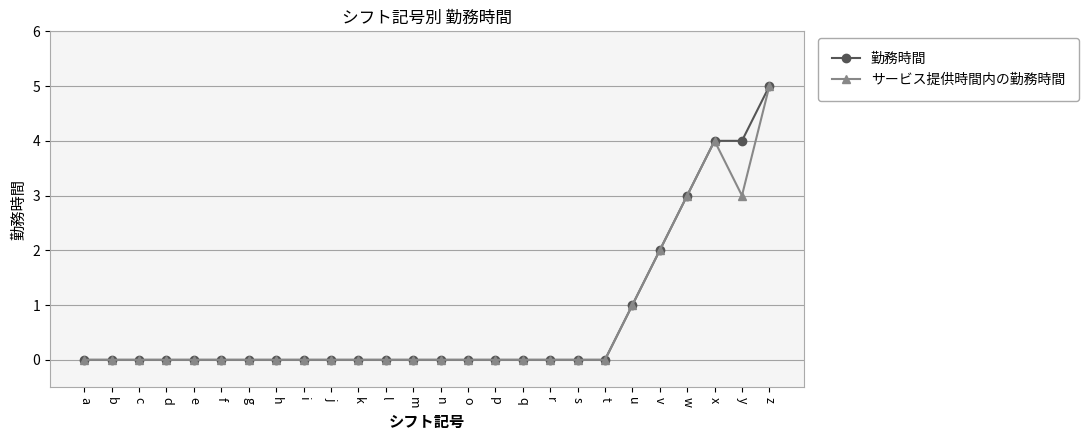

At which category is the sum across all series the highest?

z